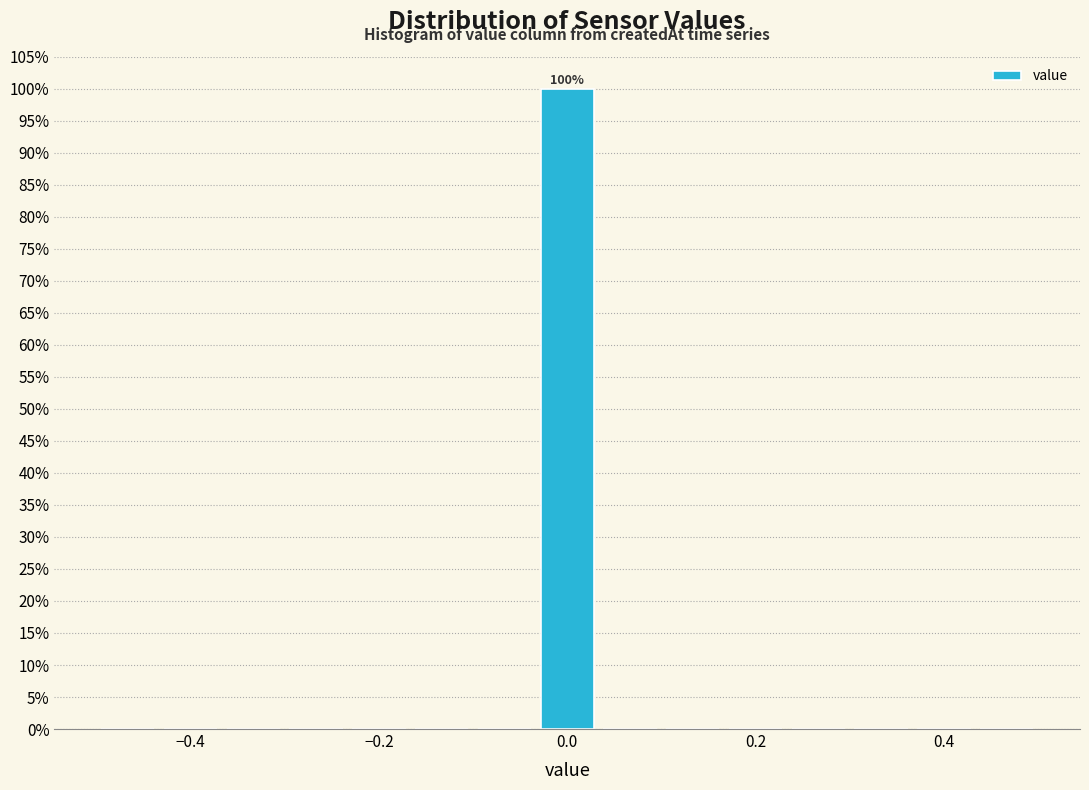

Around what value on the x-axis is the tallest bar? Give the approximate position of its centre, as read against the axis.

0.00